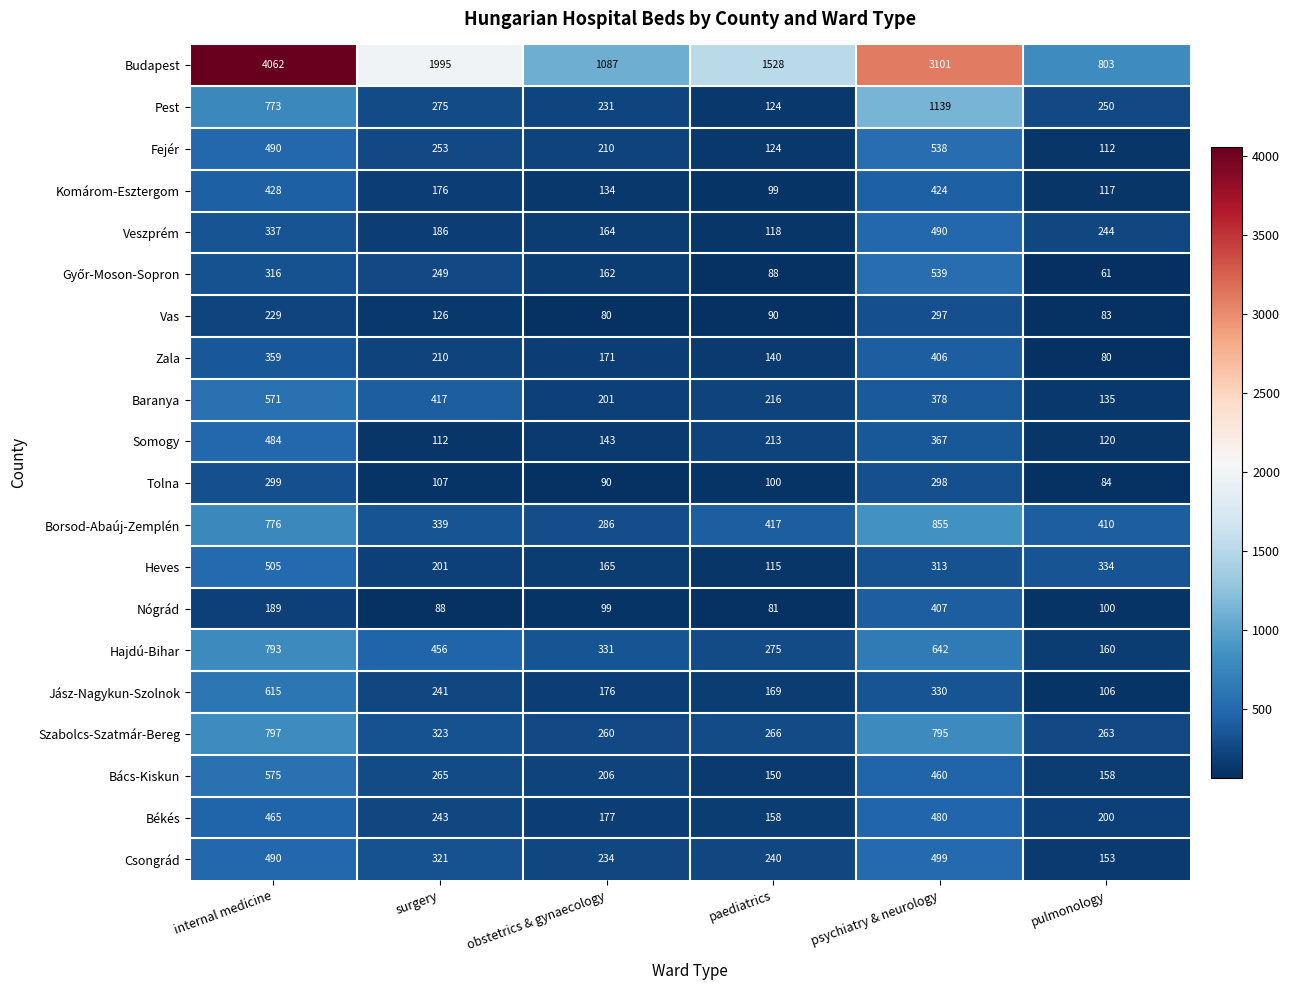

What is the approximate value of Pest at obstetrics & gynaecology?

231